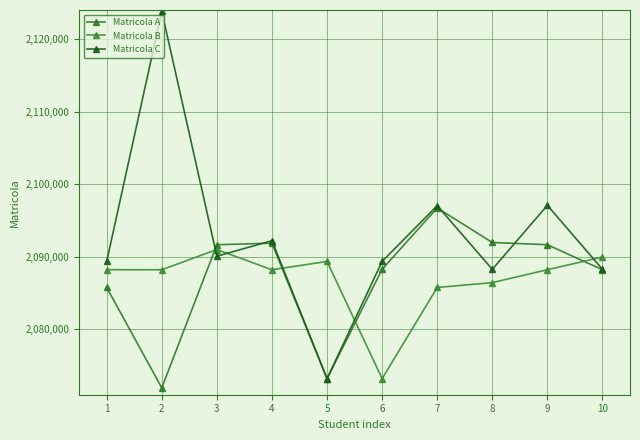

How many intersections are there between Matricola A and Matricola C?

4